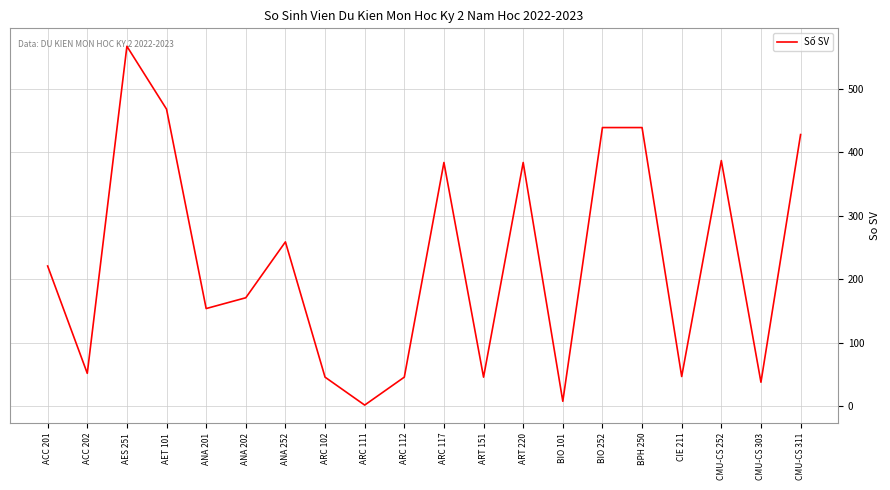

What is the difference between the maximum and minimum values?

565